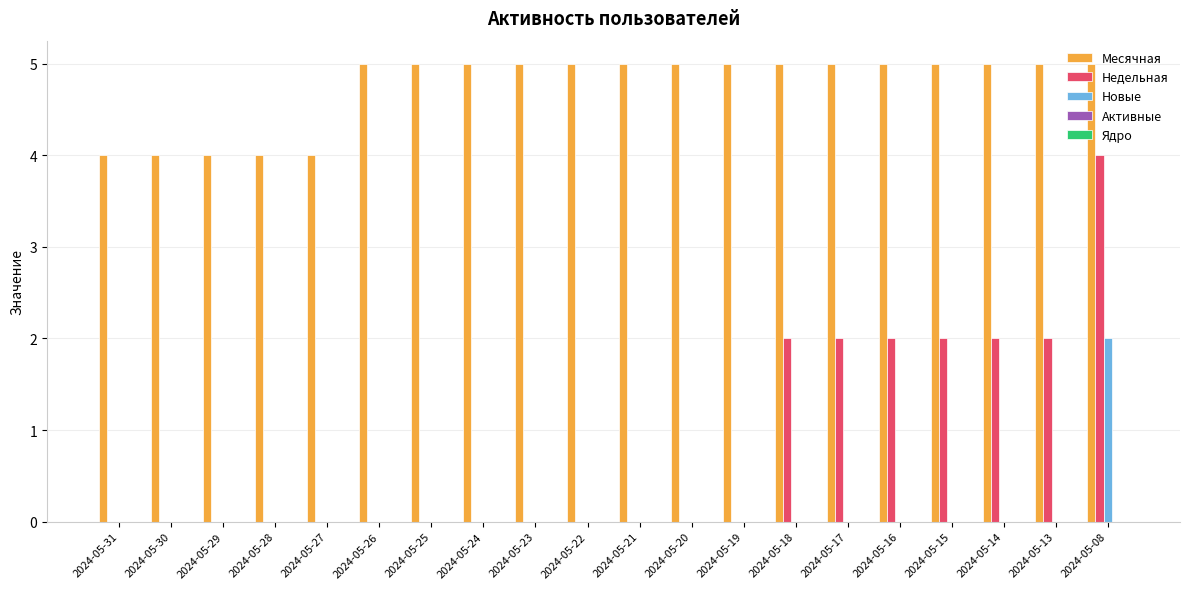

What is the sum of all Новые values?

2